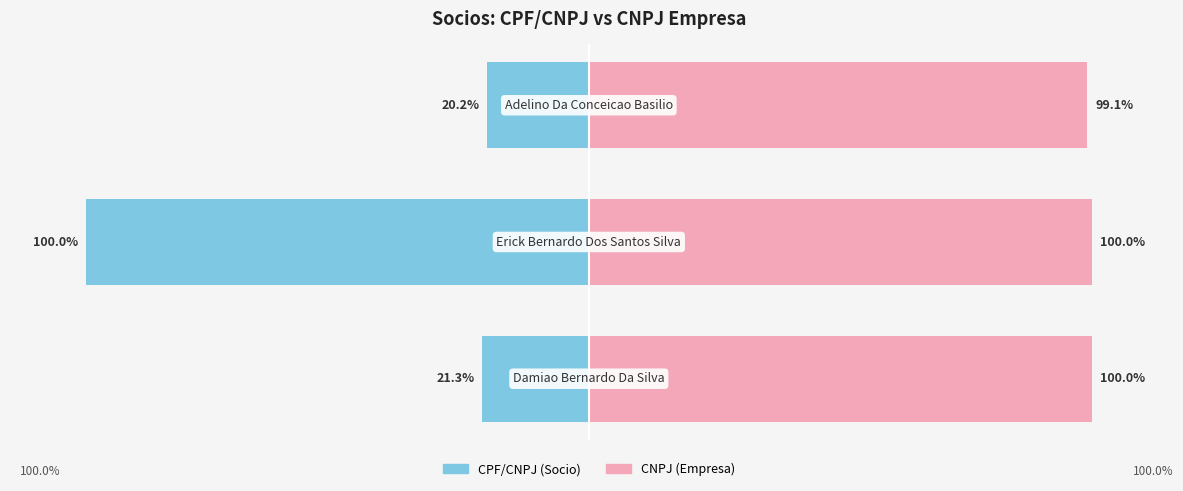

Which series has the largest total across all categories?

CNPJ (Empresa)